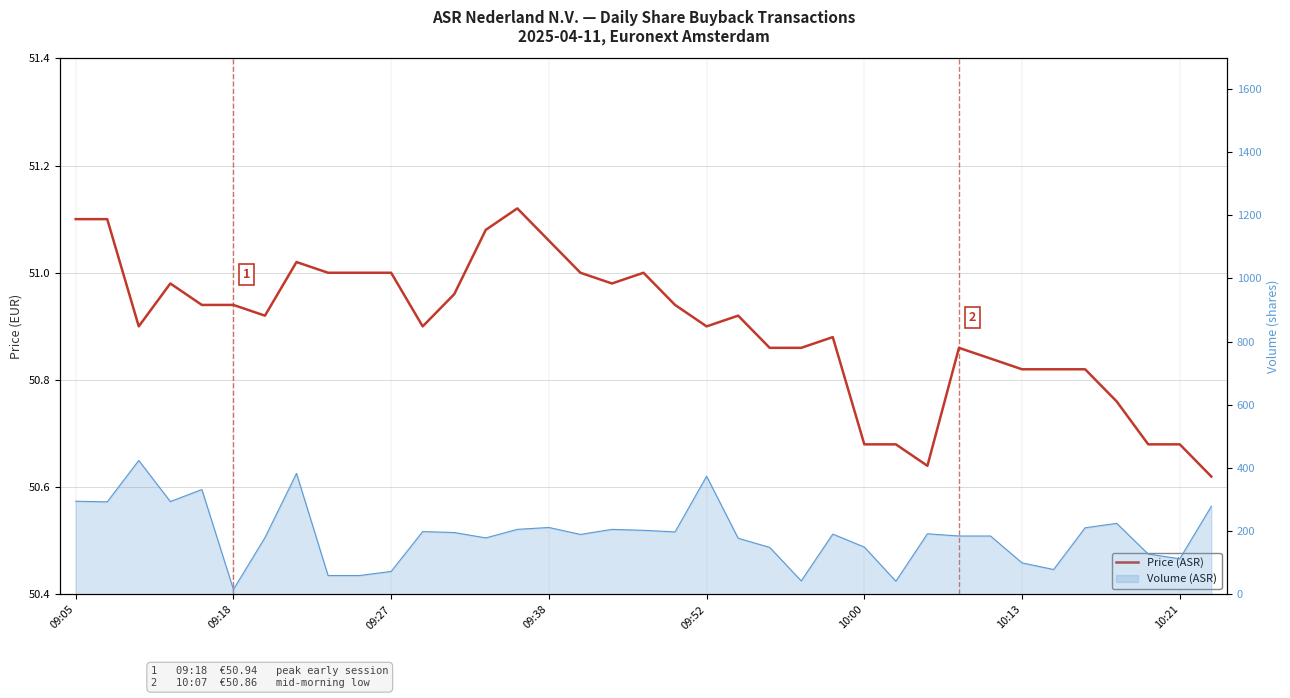

At how many categories does at least one series exceed 311?

4